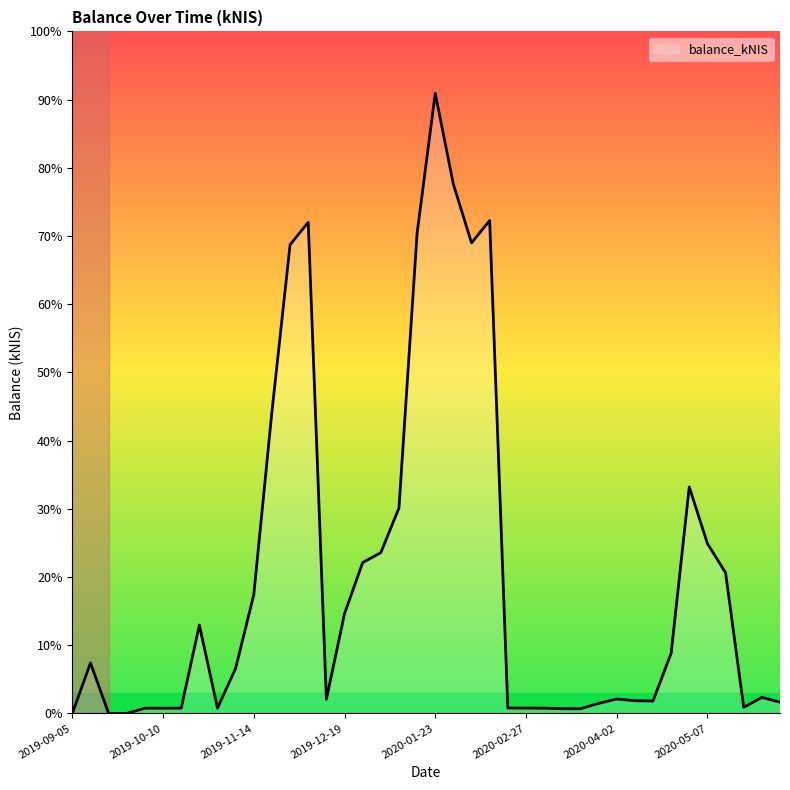

Does the chart display data point markers on the line(s)?

No